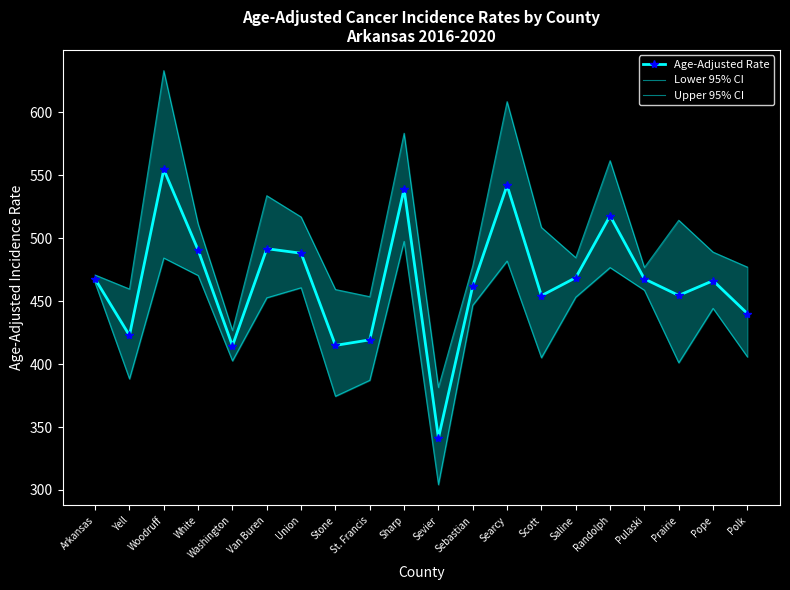

How many interior local peaks does the Upper 95% CI series have?

6